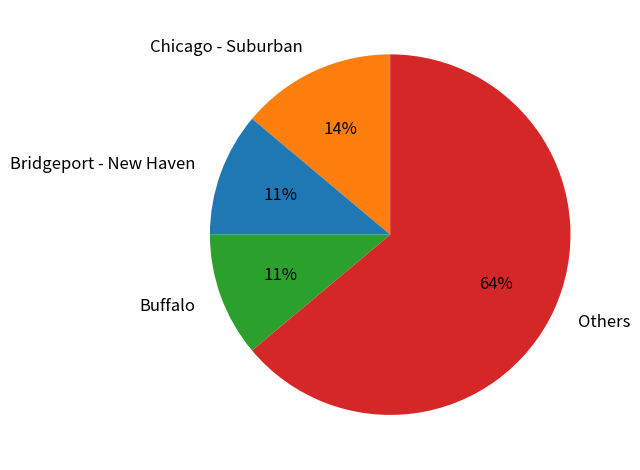

Is it true that Chicago - Suburban is 14% of the pie?

True